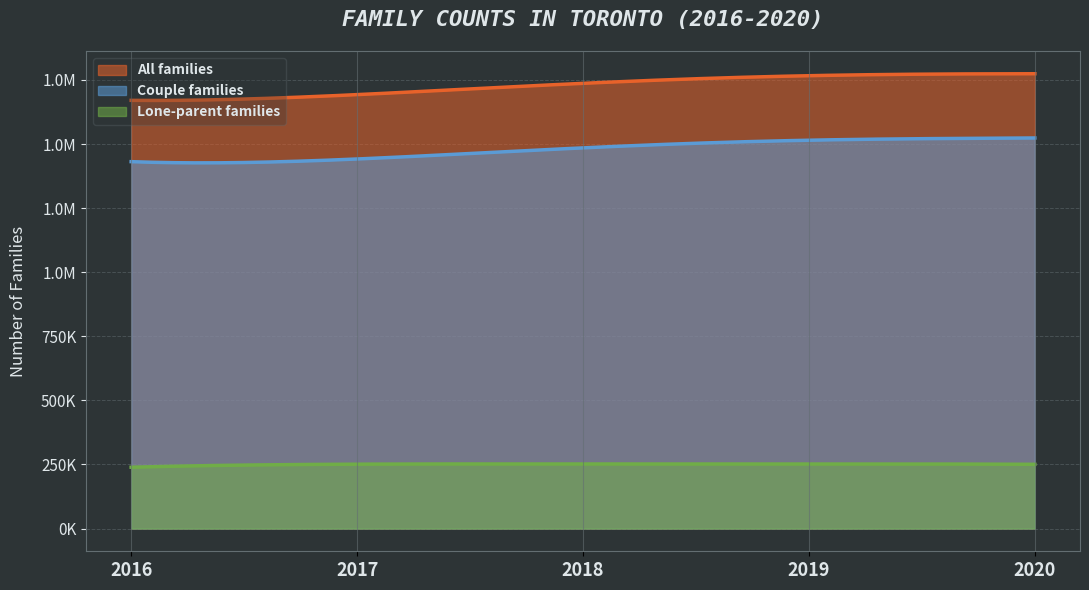

Reading left to right, list all the values displayed in this chart.

All families: 1670460	1692790	1736890	1766650	1774270
Couple families: 1431290	1441700	1485110	1514960	1523720
Lone-parent families: 239170	251080	251780	251690	250550